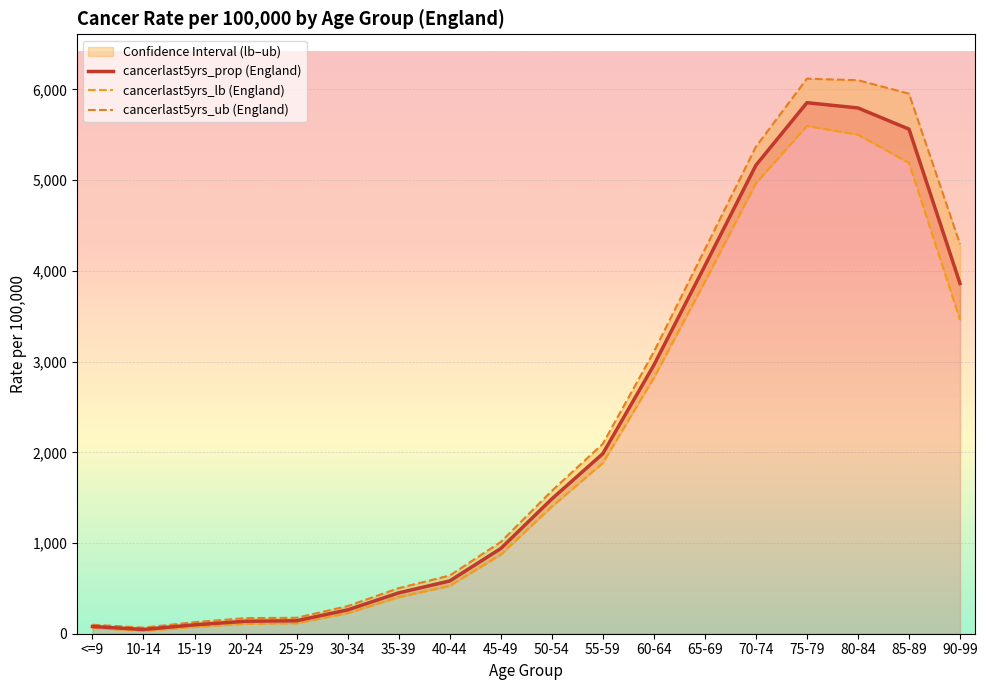

True or false: cancerlast5yrs_prop (England) has a value of 581.8 at 40-44.

True